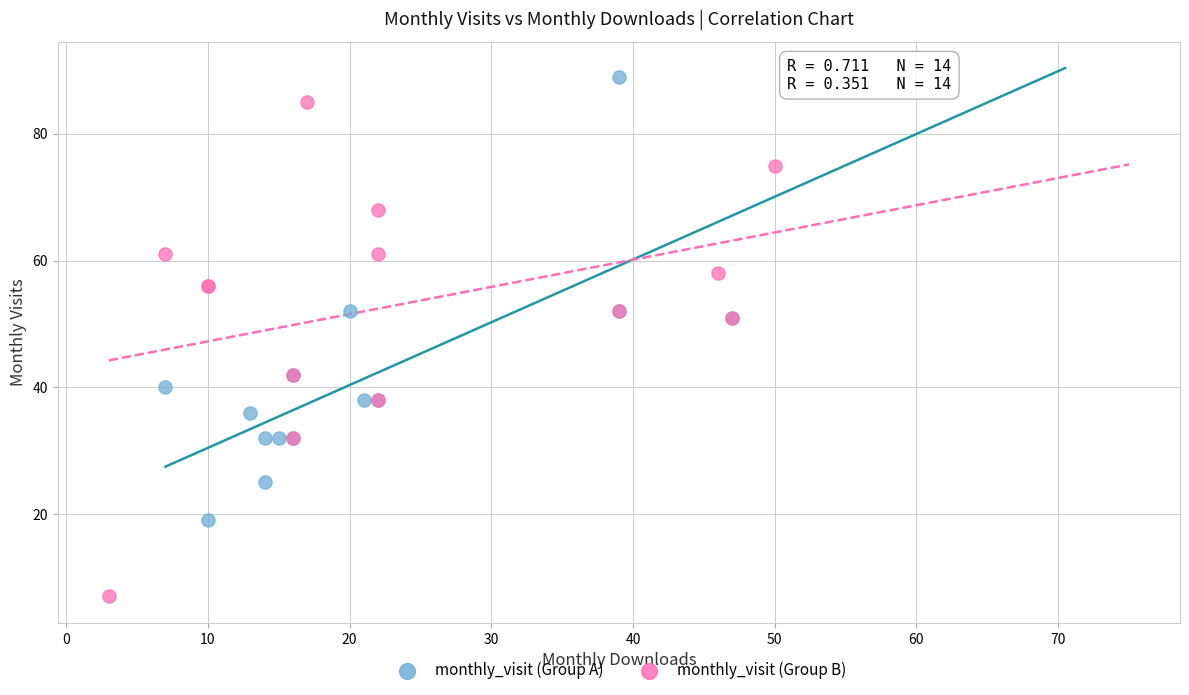

Which series reaches the minimum Y coordinate?

monthly_visit (Group B)